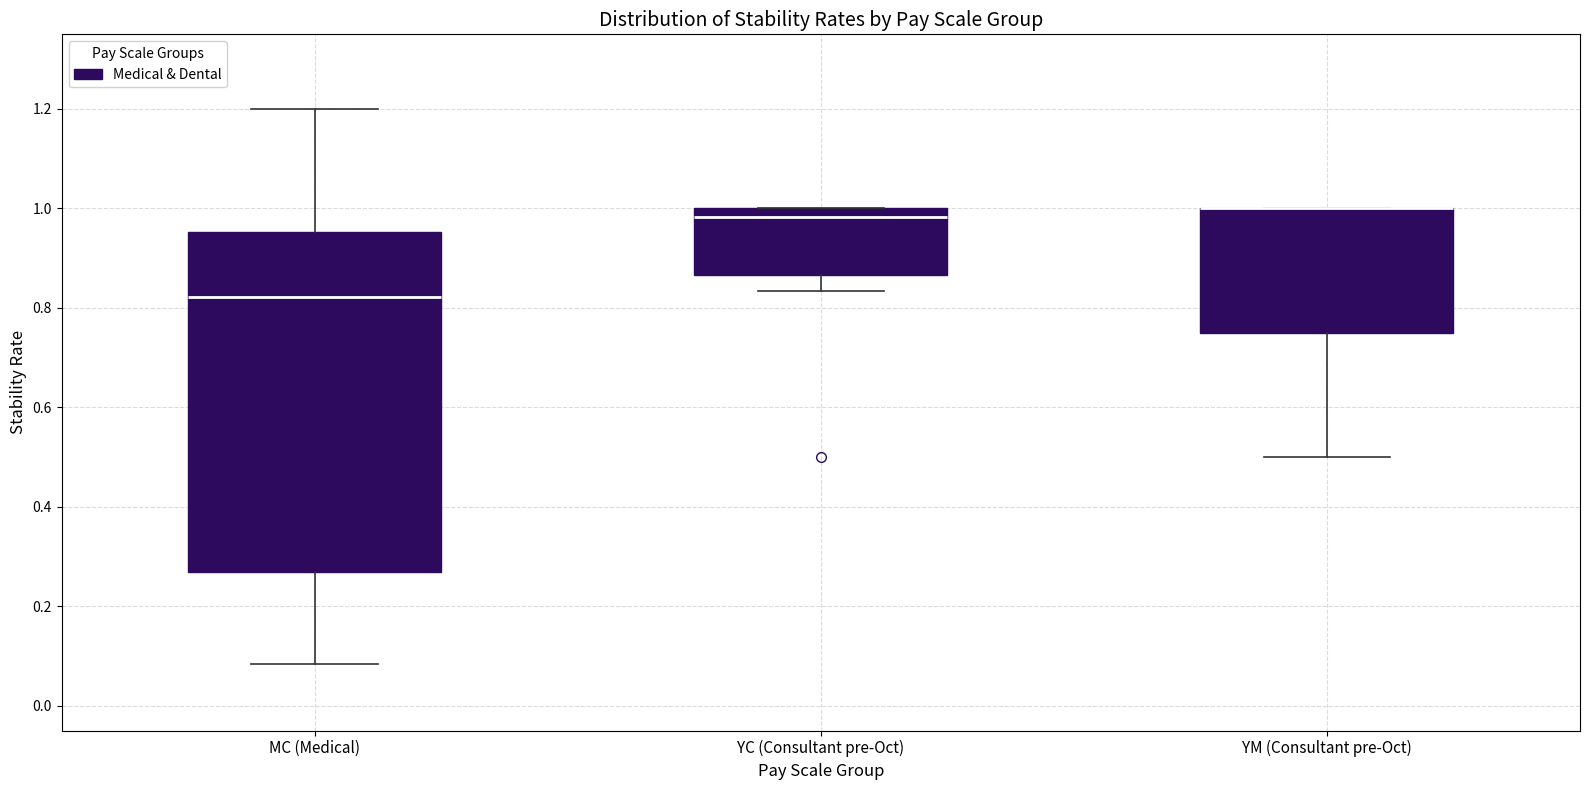

Reading left to right, transcribe this box plot: for each box, give where its median line is, the range the box spans, and where its two whiskers end, as read against the y-axis. The values are not printed on the chart, so give them approximately, as read against the axis.

MC (Medical): median 0.82, box 0.26 to 0.96, whiskers 0.08 to 1.20
YC (Consultant pre-Oct): median 0.98, box 0.86 to 1.00, whiskers 0.84 to 1.00
YM (Consultant pre-Oct): median 1.00 (drawn on the box's upper edge), box 0.76 to 1.00, whiskers 0.50 to 1.00